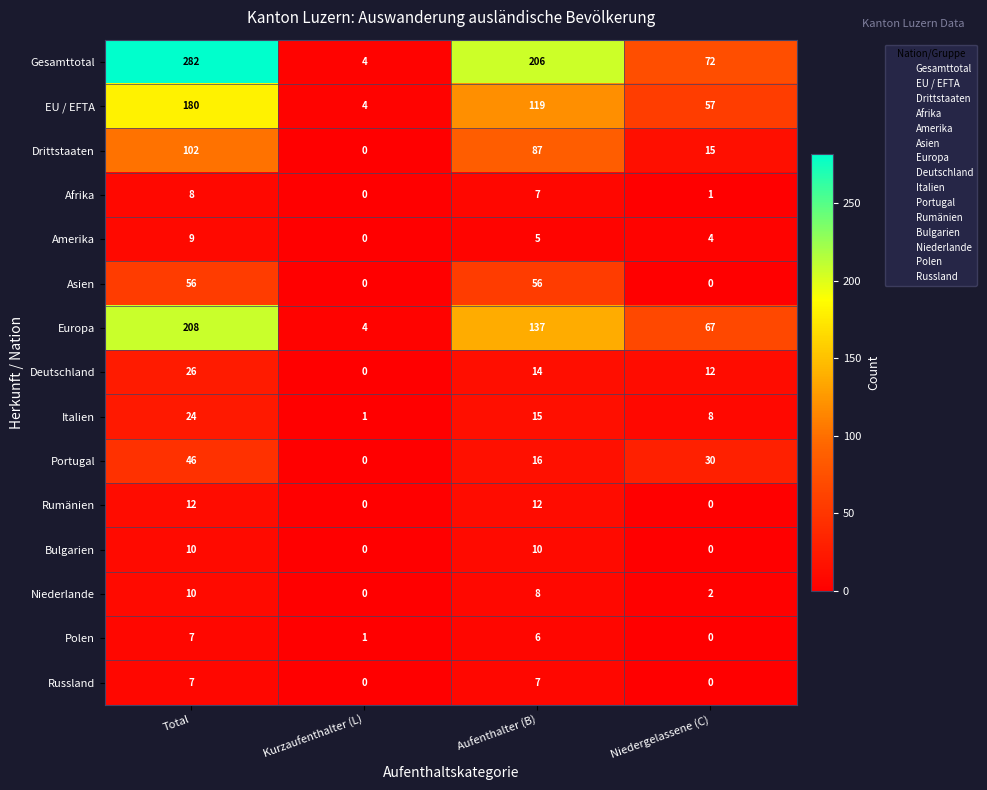

At how many categories does at least one series exceed 269?

1